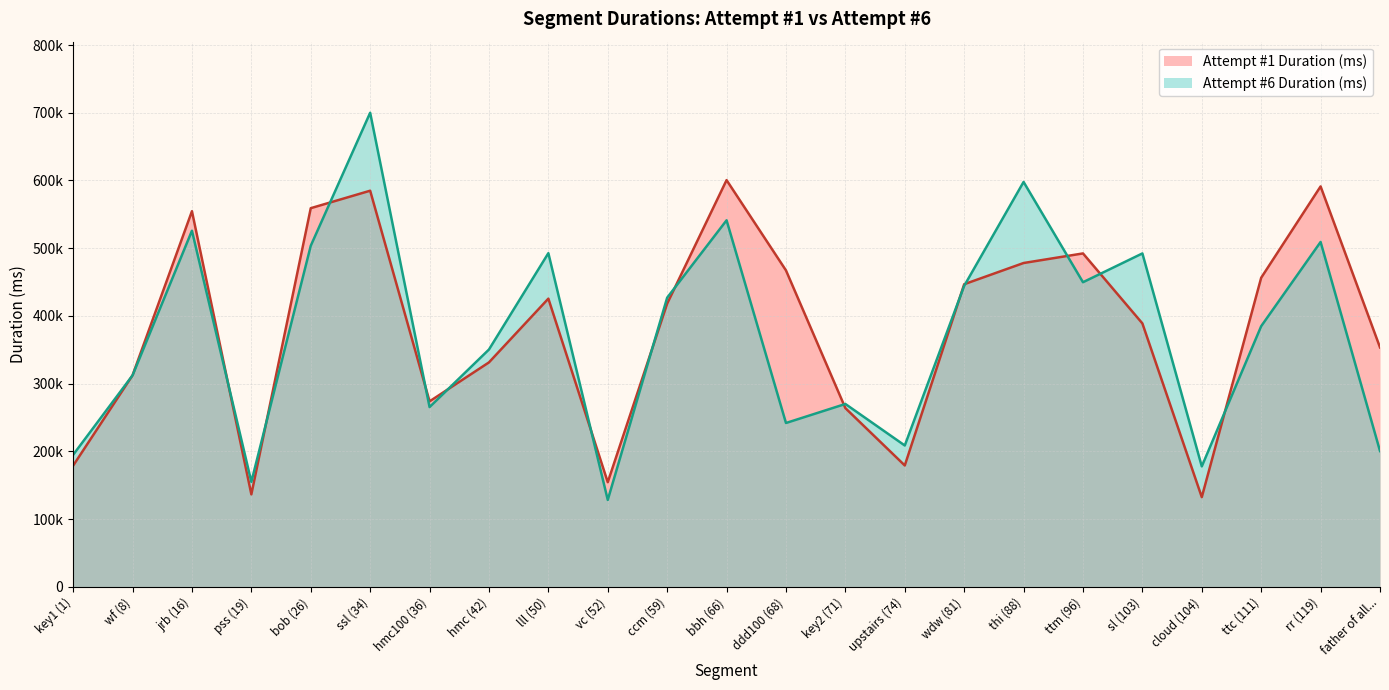

List the series in order of their overall mean, highest first.

Attempt #1 Duration (ms), Attempt #6 Duration (ms)